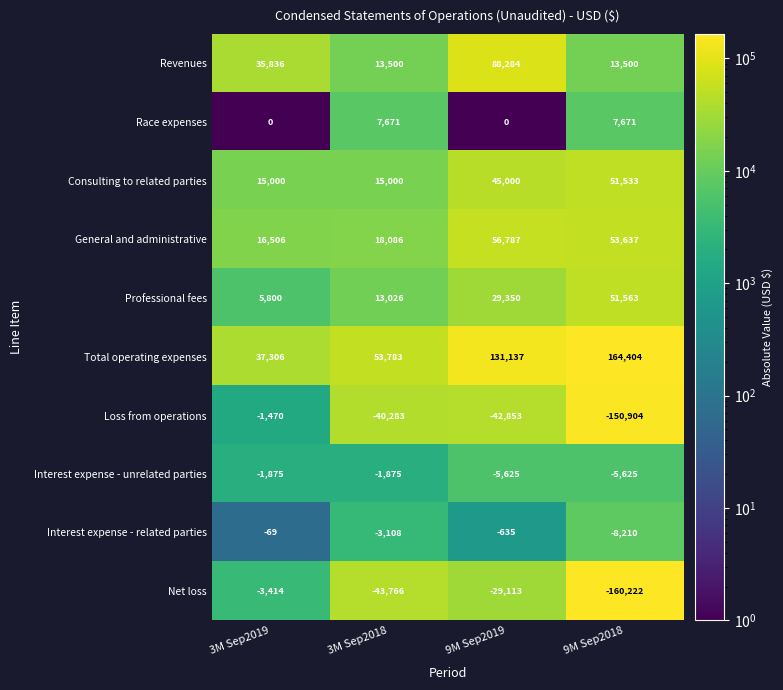

Is it true that Race expenses equals 3613 at 9M Sep2018?

False